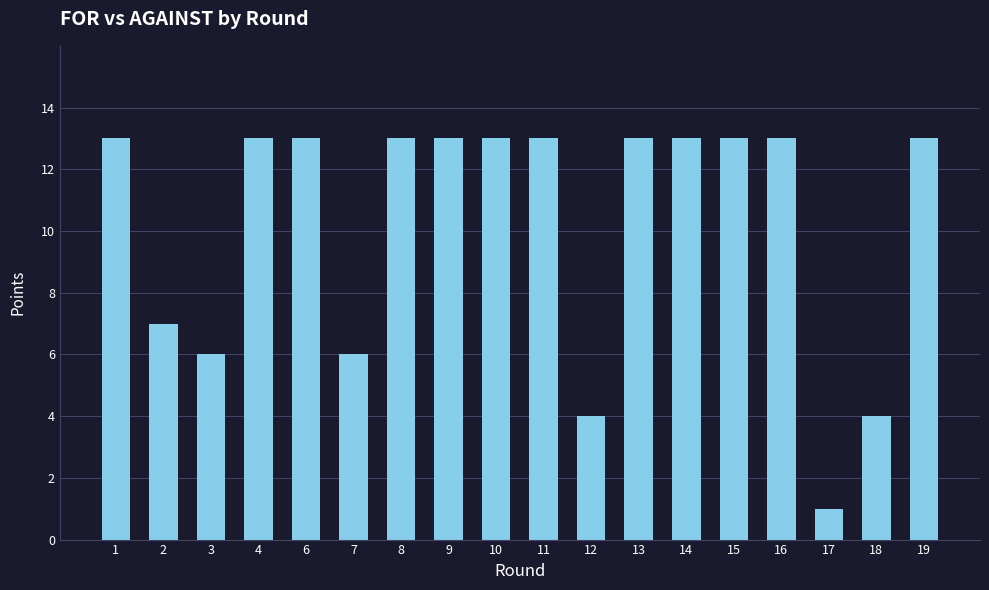

What is the difference between the maximum and minimum values?

12